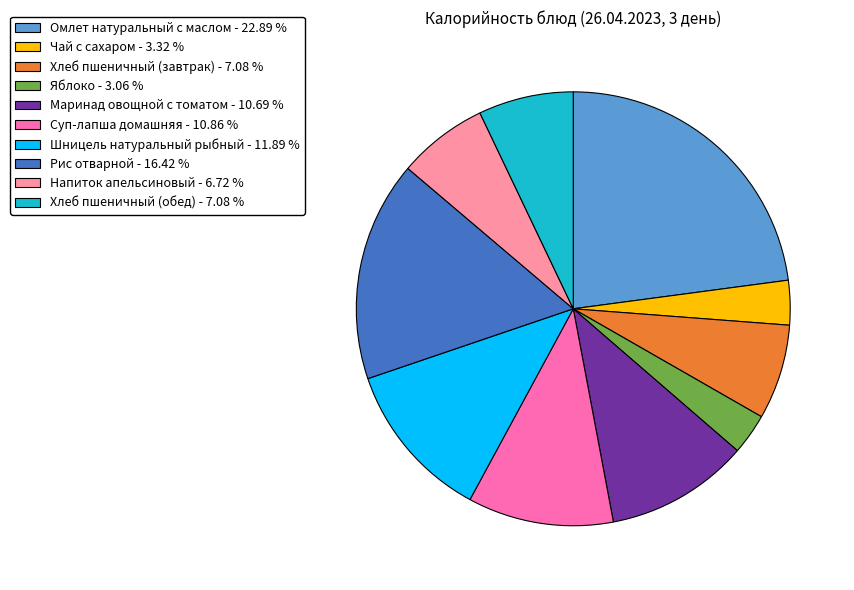

Which category has the biggest portion of the pie?

Омлет натуральный с маслом